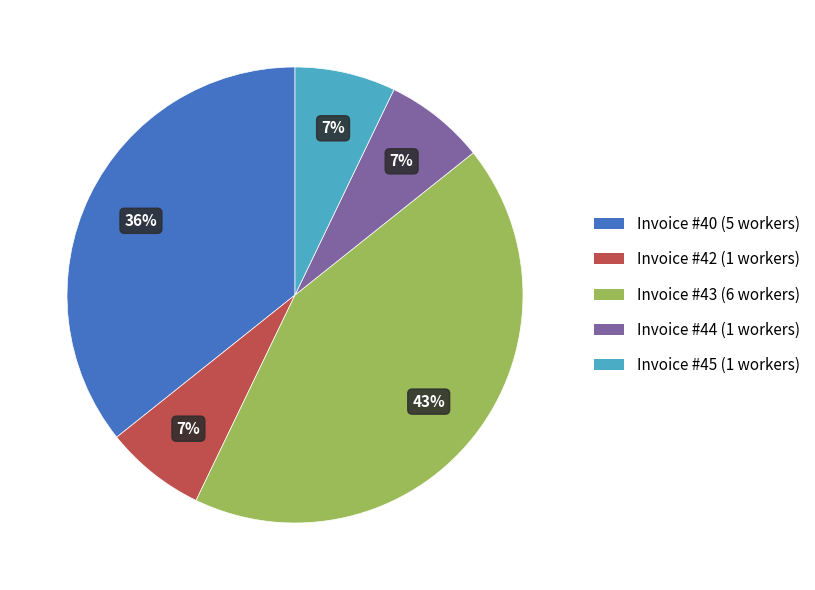

Is there any slice that represents more than half of the pie?

No